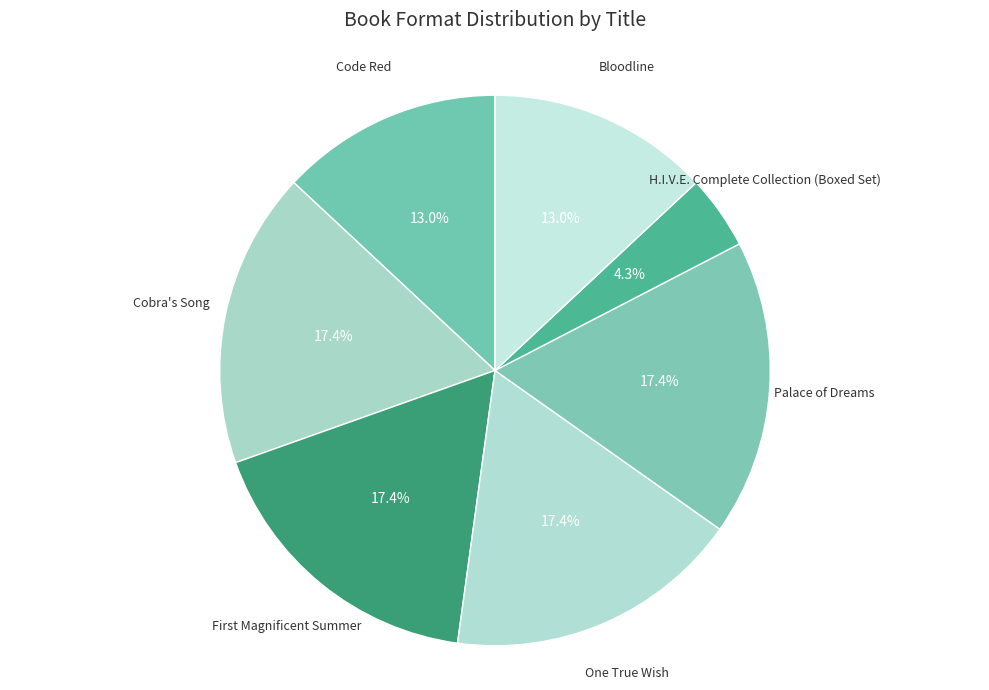

Which has a higher value, Cobra's Song or H.I.V.E. Complete Collection (Boxed Set)?

Cobra's Song